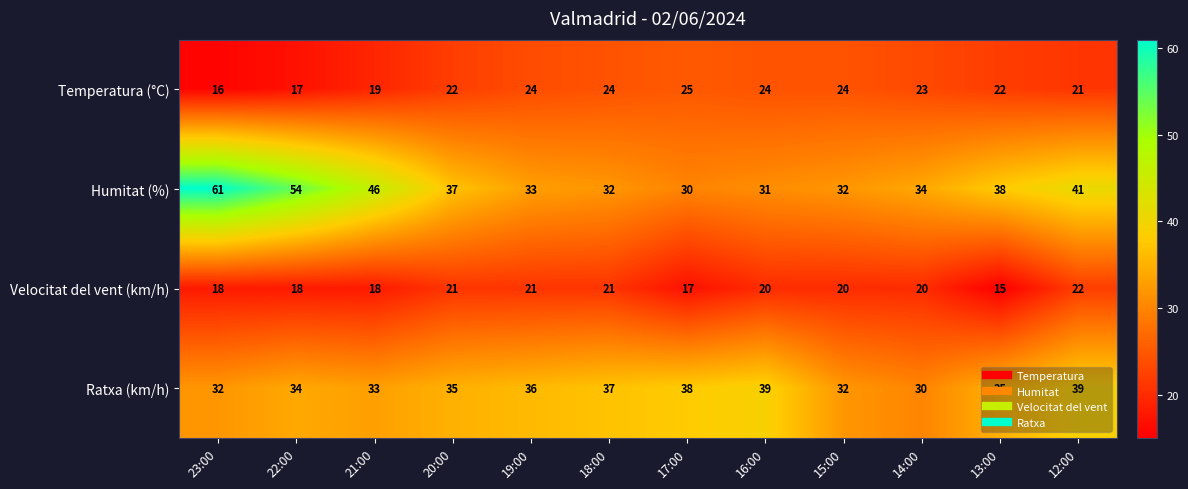

At how many categories does at least one series exceed 24?

12